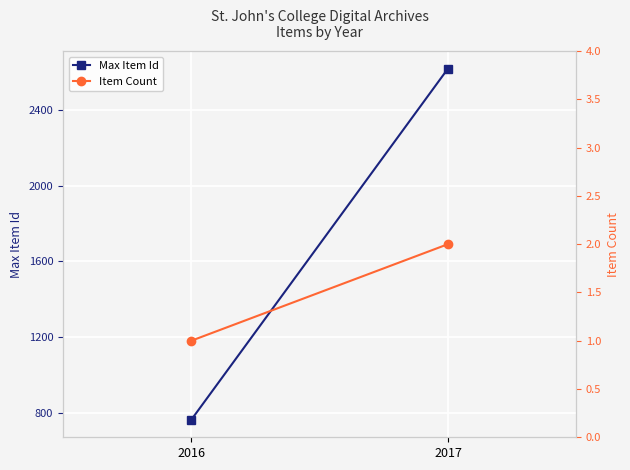

List the series in order of their overall mean, highest first.

Max Item Id, Item Count